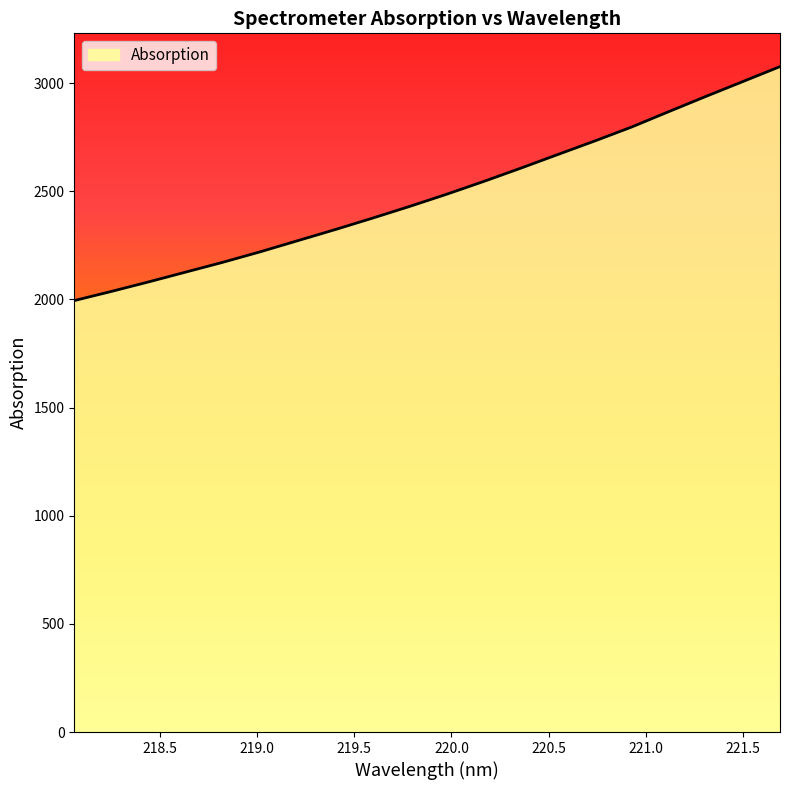

Reading left to right, list all the values displayed in this chart.

1994.6	2037.1	2081.0	2126.5	2171.8	2220.0	2270.9	2321.8	2374.4	2428.6	2485.0	2544.2	2605.7	2668.9	2731.9	2796.8	2868.0	2938.2	3007.3	3076.4